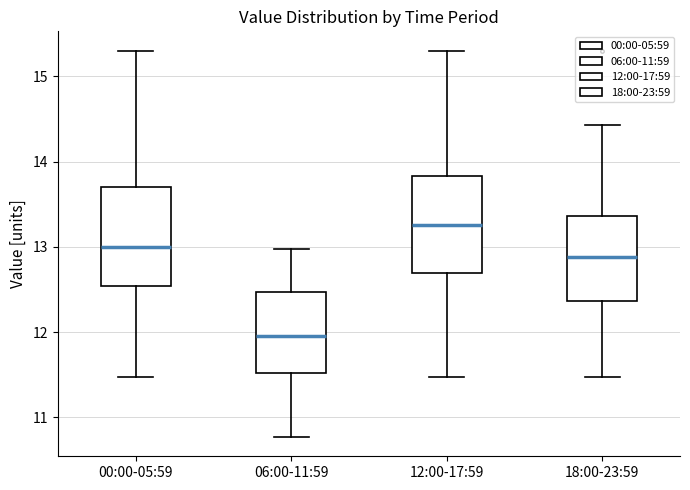

Reading left to right, read every box against the y-axis: the position of its median line, the range the box covers, and the ends of its whiskers. The values are not printed on the chart, so give them approximately, as read against the axis.

00:00-05:59: median 13.0, box 12.5 to 13.7, whiskers 11.5 to 15.3
06:00-11:59: median 12.0, box 11.5 to 12.5, whiskers 10.8 to 13.0
12:00-17:59: median 13.3, box 12.7 to 13.8, whiskers 11.5 to 15.3
18:00-23:59: median 12.9, box 12.4 to 13.4, whiskers 11.5 to 14.4